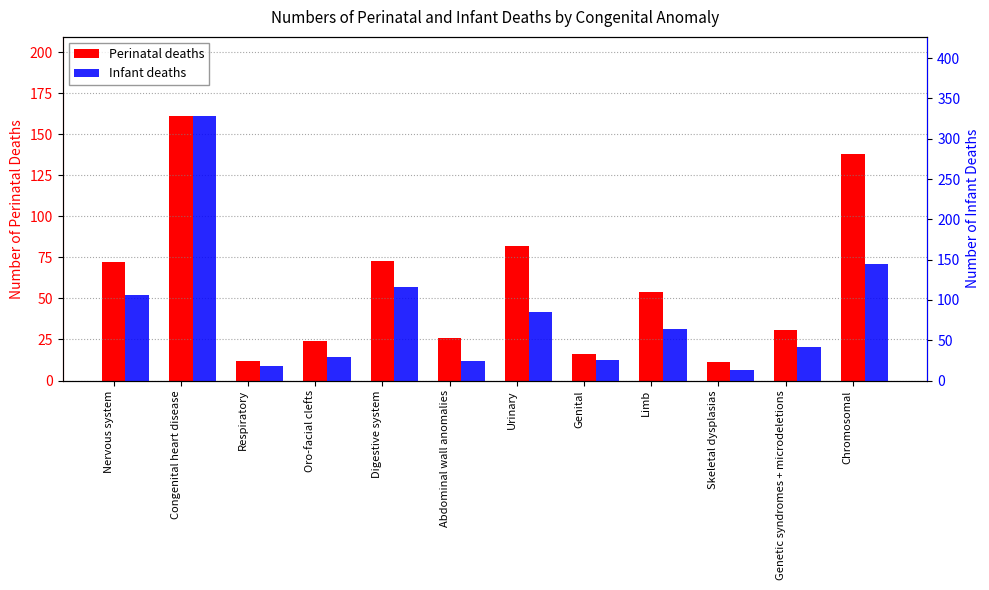

The Perinatal deaths series shows 6 at Oro-facial clefts. True or false?

False